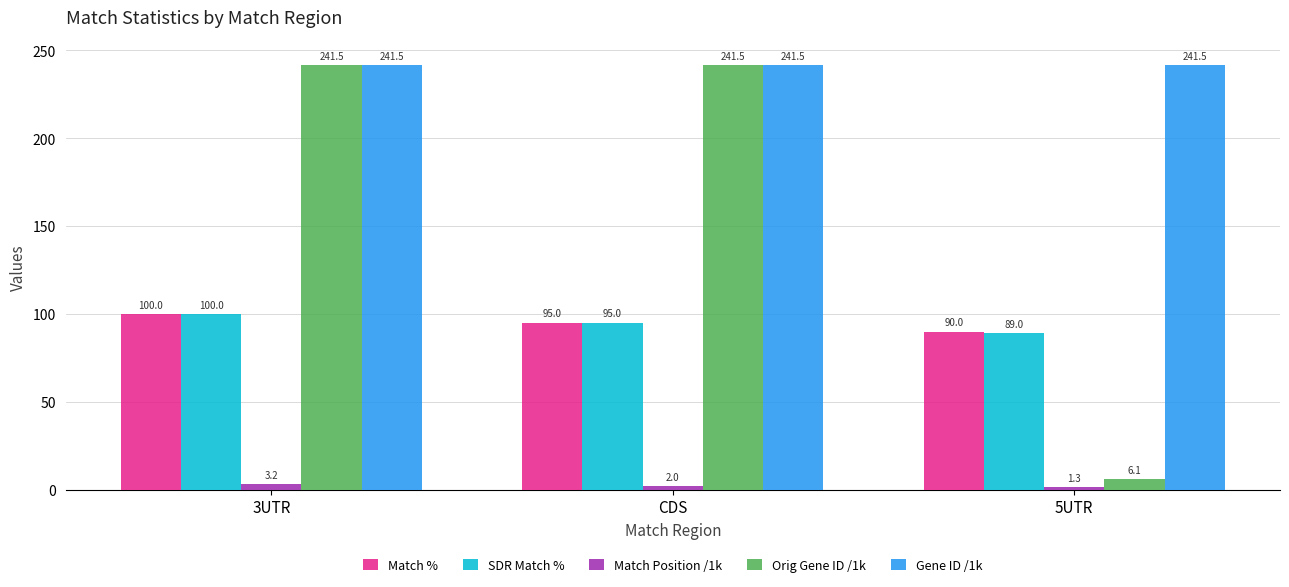

How many data points does each series have?

3